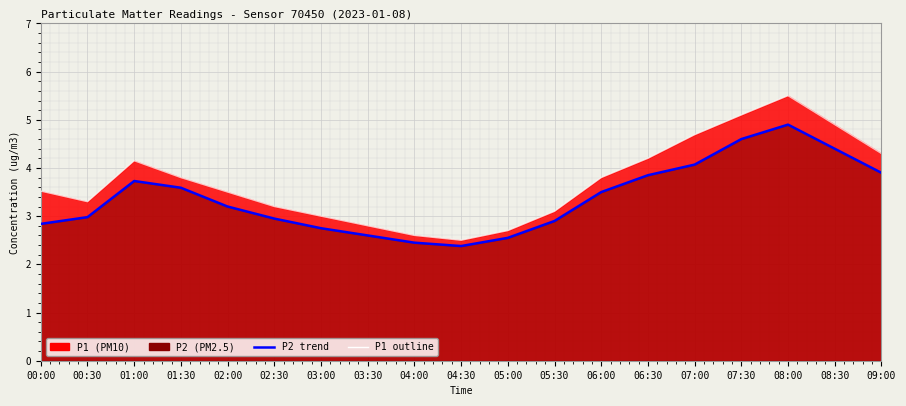

Which series has the largest range (max minus min)?

P1 outline